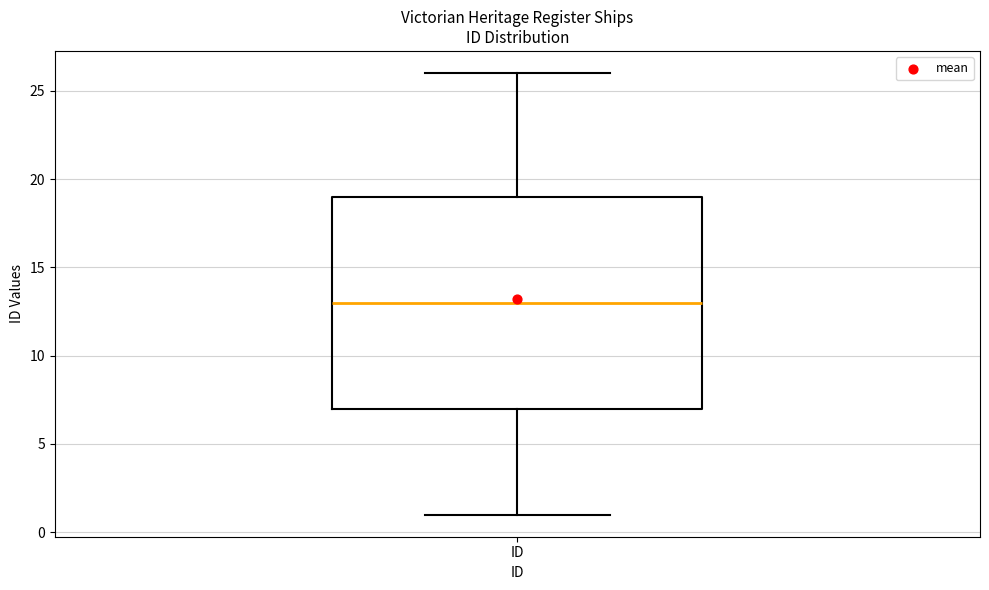

Transcribe this box plot: give where the median line is, the range the box spans, and where the two whiskers end, as read against the y-axis. The values are not printed on the chart, so give them approximately, as read against the axis.

median 13, box 7 to 19, whiskers 1 to 26